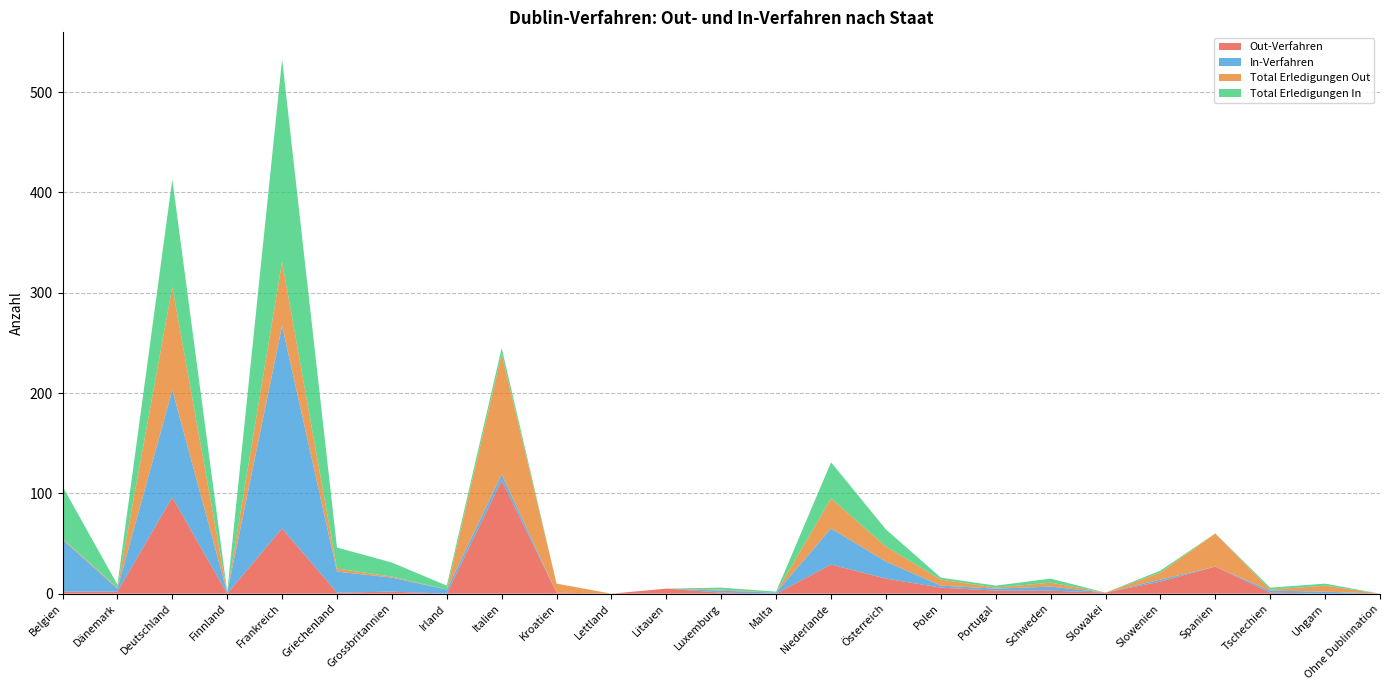

Reading right to left, extract all data points from this chart.

Out-Verfahren: Ohne Dublinnation=0	Ungarn=0	Tschechien=1	Spanien=27	Slowenien=12	Slowakei=1	Schweden=3	Portugal=3	Polen=6	Österreich=15	Niederlande=29	Malta=0	Luxemburg=1	Litauen=5	Lettland=0	Kroatien=1	Italien=113	Irland=0	Grossbritannien=2	Griechenland=1	Frankreich=65	Finnland=0	Deutschland=96	Dänemark=2	Belgien=2
In-Verfahren: Ohne Dublinnation=0	Ungarn=2	Tschechien=2	Spanien=0	Slowenien=2	Slowakei=0	Schweden=4	Portugal=2	Polen=2	Österreich=17	Niederlande=36	Malta=1	Luxemburg=2	Litauen=0	Lettland=0	Kroatien=0	Italien=6	Irland=4	Grossbritannien=14	Griechenland=21	Frankreich=202	Finnland=1	Deutschland=107	Dänemark=3	Belgien=52
Total Erledigungen Out: Ohne Dublinnation=0	Ungarn=6	Tschechien=1	Spanien=33	Slowenien=7	Slowakei=0	Schweden=4	Portugal=1	Polen=6	Österreich=15	Niederlande=30	Malta=0	Luxemburg=1	Litauen=0	Lettland=0	Kroatien=9	Italien=120	Irland=0	Grossbritannien=1	Griechenland=3	Frankreich=64	Finnland=0	Deutschland=103	Dänemark=1	Belgien=1
Total Erledigungen In: Ohne Dublinnation=0	Ungarn=2	Tschechien=2	Spanien=0	Slowenien=2	Slowakei=0	Schweden=4	Portugal=2	Polen=2	Österreich=17	Niederlande=36	Malta=1	Luxemburg=2	Litauen=0	Lettland=0	Kroatien=0	Italien=6	Irland=4	Grossbritannien=14	Griechenland=21	Frankreich=202	Finnland=1	Deutschland=107	Dänemark=3	Belgien=52